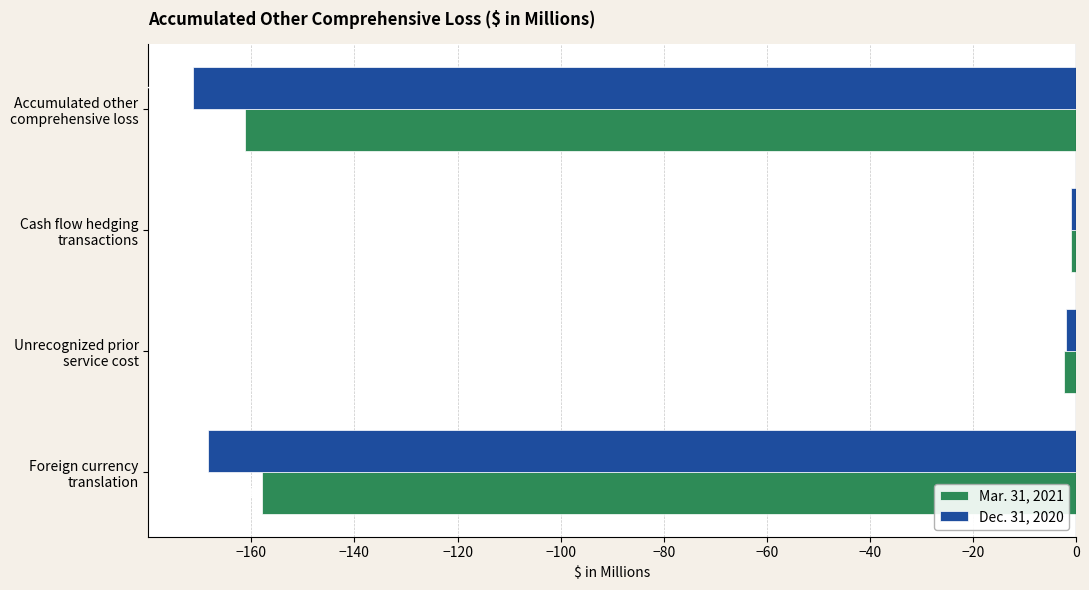

What is the minimum value for Dec. 31, 2020?

-171.4